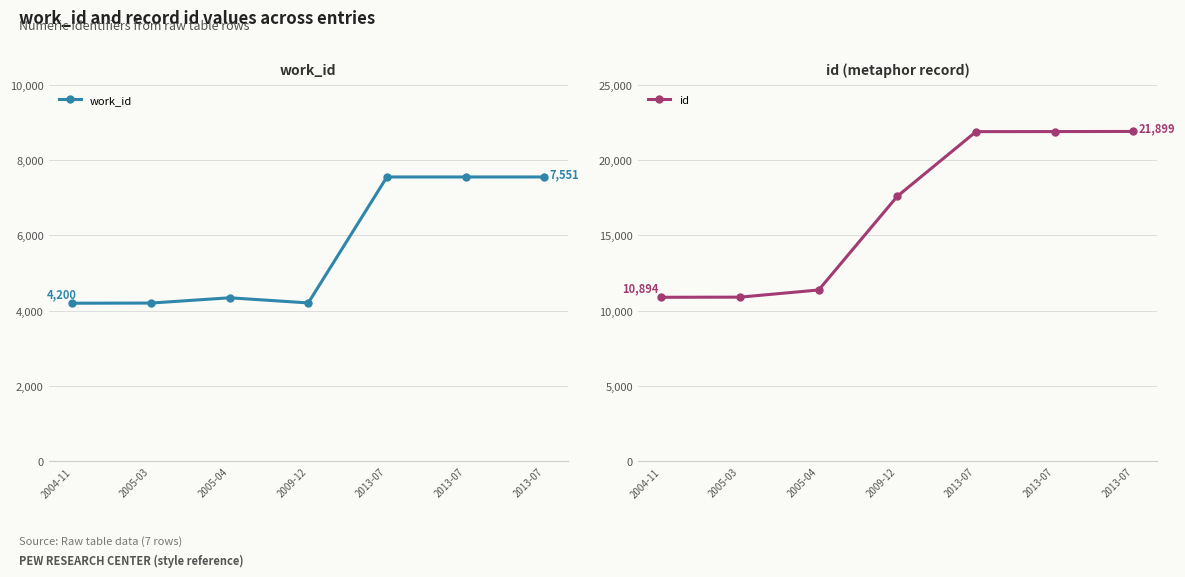

True or false: id has a value of 4017 at 2005-03.

False